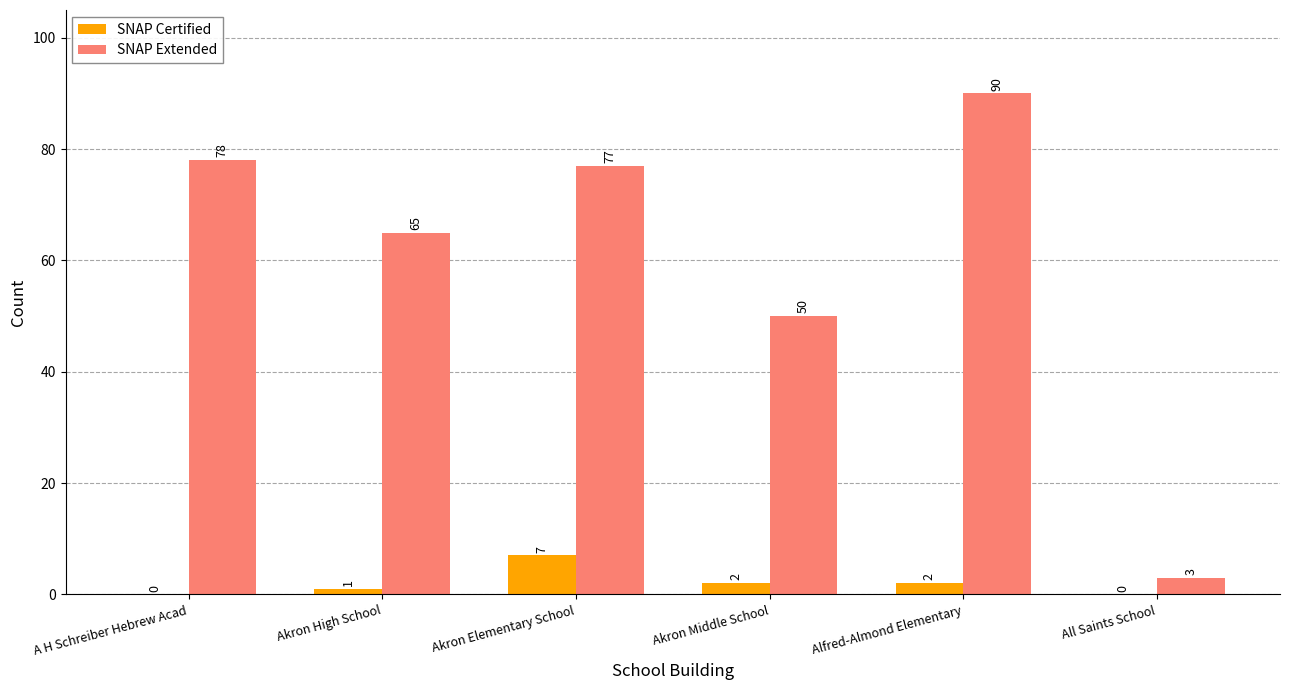

At which label does SNAP Certified reach its peak?

Akron Elementary School